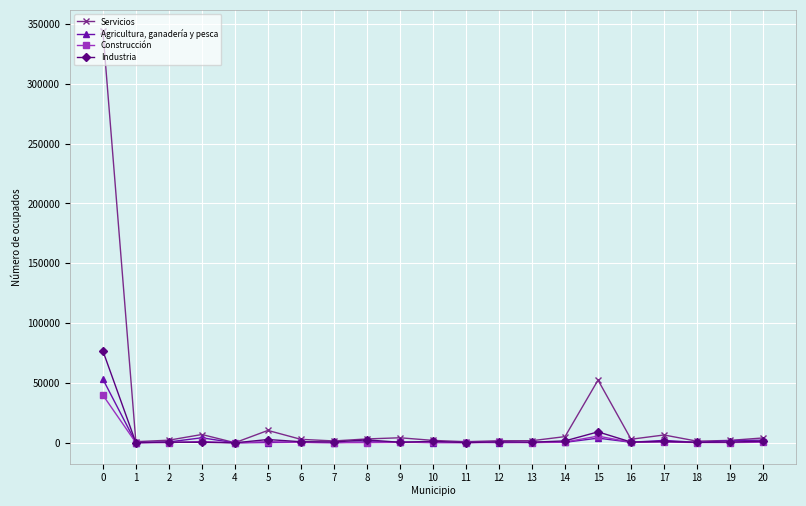

Is it true that Industria equals 1030 at 6?

True